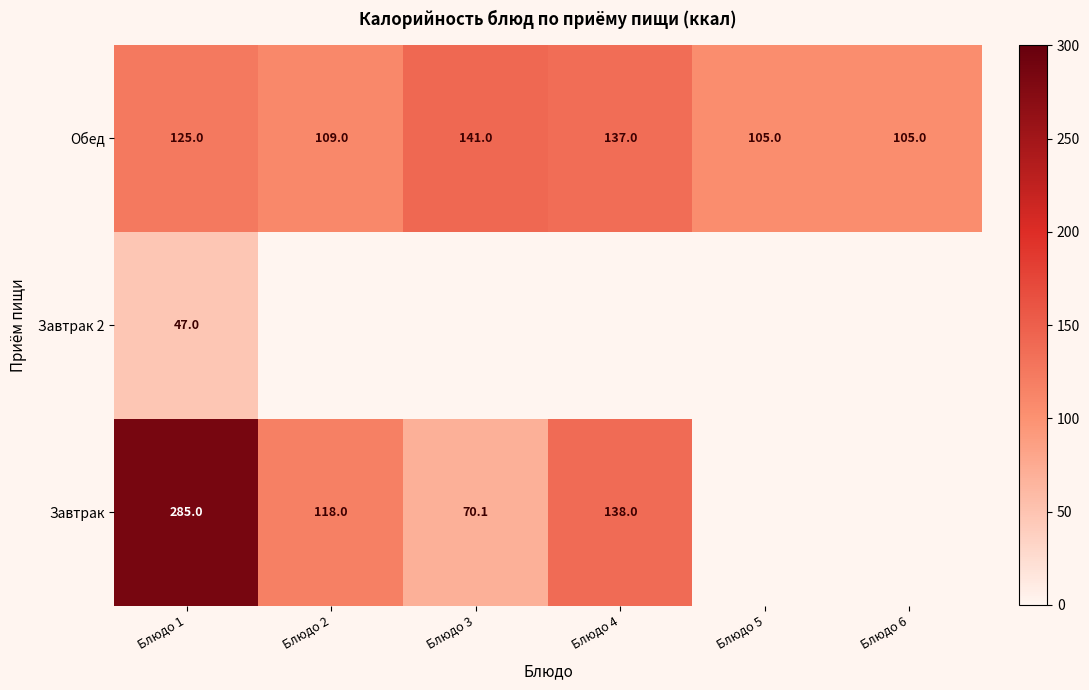

What is the lowest value of the Обед series?

105.0